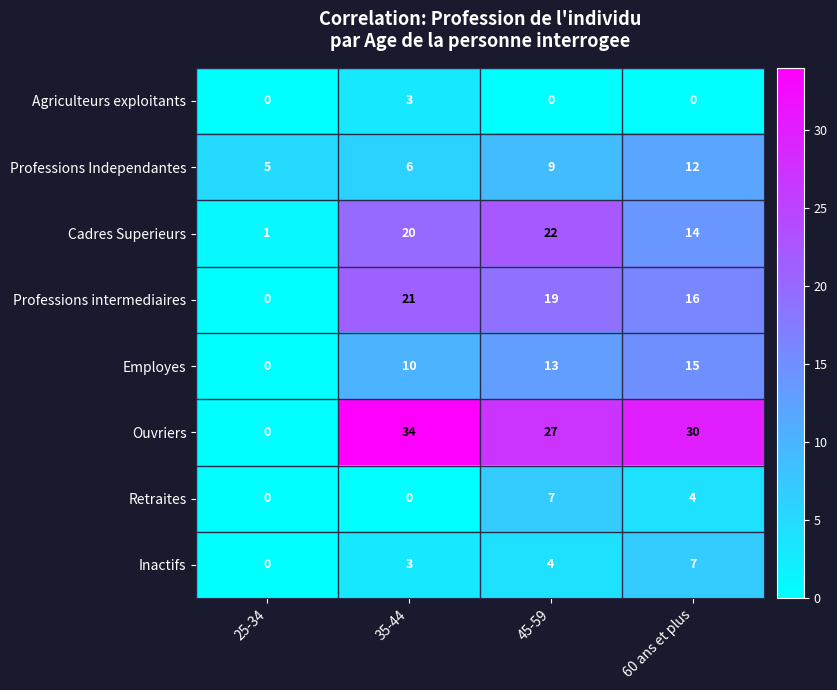

Count the number of data series in this chart.

8